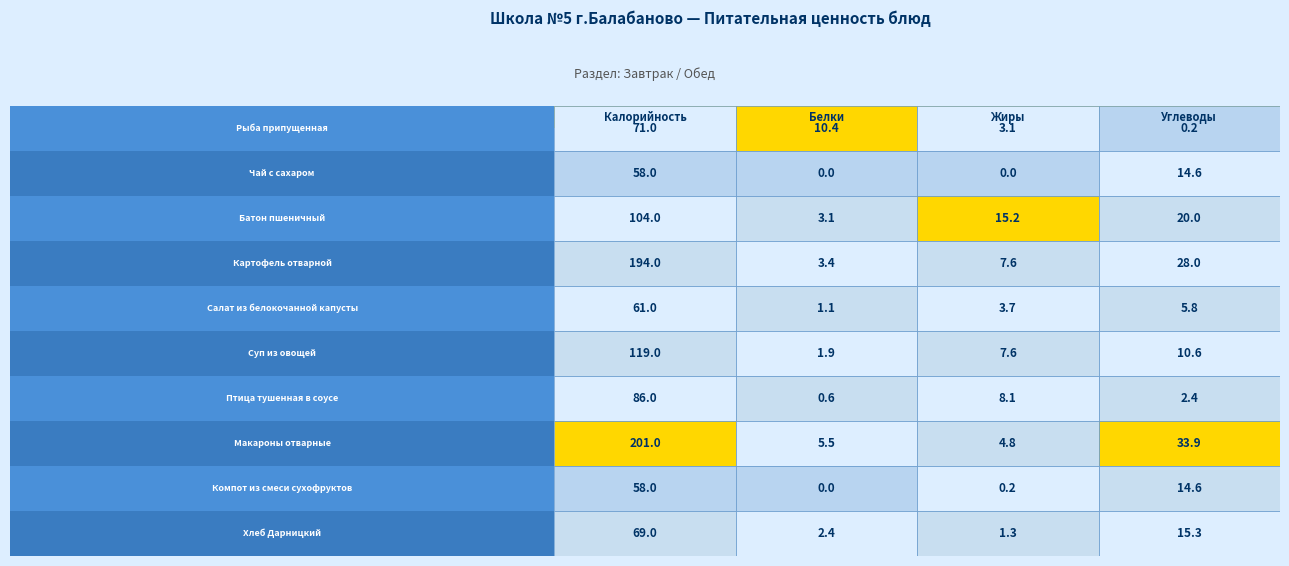

Reading left to right, extract all data points from this chart.

Рыба припущенная: Калорийность=71.0	Белки=10.4	Жиры=3.1	Углеводы=0.2
Чай с сахаром: Калорийность=58.0	Белки=0.0	Жиры=0.0	Углеводы=14.6
Батон пшеничный: Калорийность=104.0	Белки=3.1	Жиры=15.2	Углеводы=20.0
Картофель отварной: Калорийность=194.0	Белки=3.4	Жиры=7.6	Углеводы=28.0
Салат из белокочанной капусты: Калорийность=61.0	Белки=1.1	Жиры=3.7	Углеводы=5.8
Суп из овощей: Калорийность=119.0	Белки=1.9	Жиры=7.6	Углеводы=10.6
Птица тушенная в соусе: Калорийность=86.0	Белки=0.6	Жиры=8.1	Углеводы=2.4
Макароны отварные: Калорийность=201.0	Белки=5.5	Жиры=4.8	Углеводы=33.9
Компот из смеси сухофруктов: Калорийность=58.0	Белки=0.0	Жиры=0.2	Углеводы=14.6
Хлеб Дарницкий: Калорийность=69.0	Белки=2.4	Жиры=1.3	Углеводы=15.3